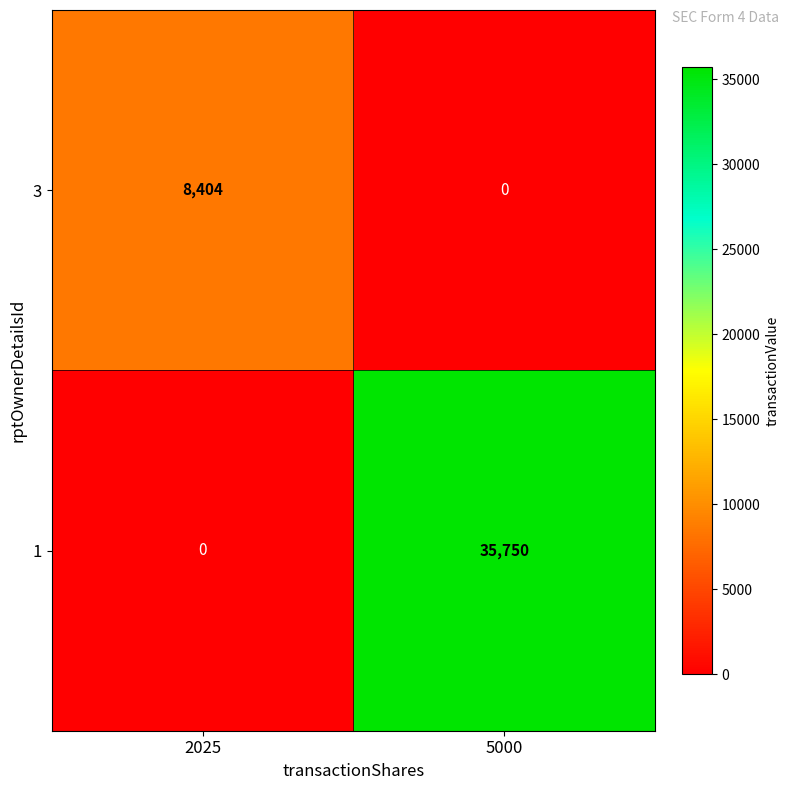

The 1 series shows 0 at 2025. True or false?

True